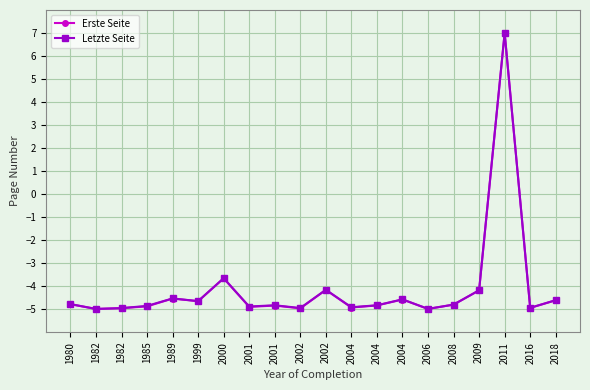

At which category does the chart reach its minimum across all series?

1982